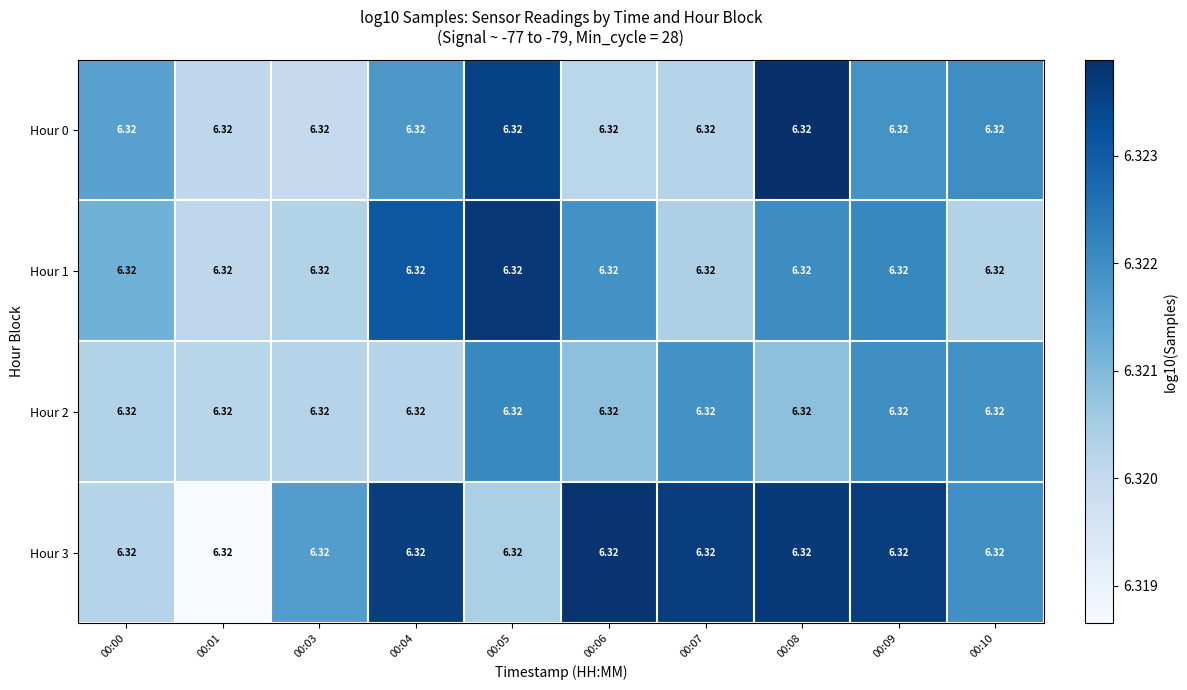

Rank the categories by Hour 2 value from lowest to highest.

00:01, 00:03, 00:04, 00:00, 00:08, 00:06, 00:07, 00:10, 00:09, 00:05